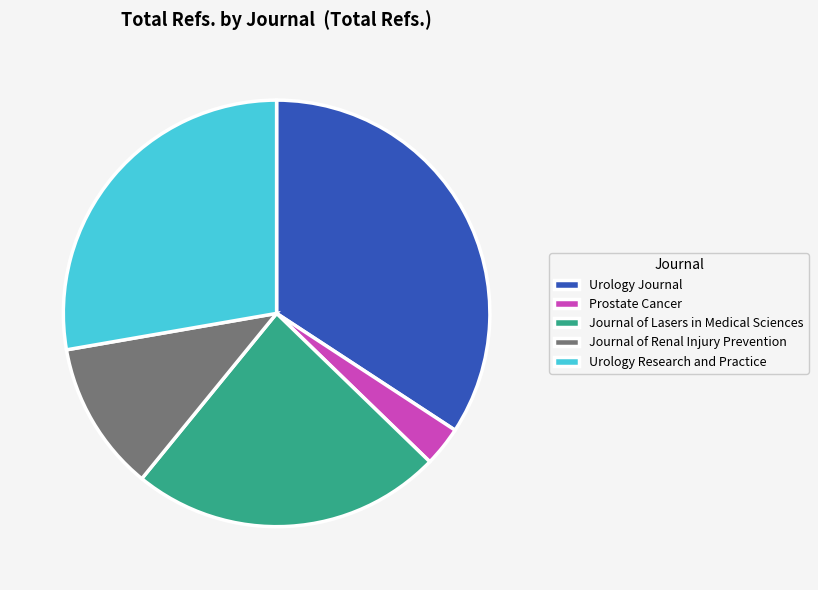

Does Journal of Lasers in Medical Sciences account for over 50% of the chart?

No